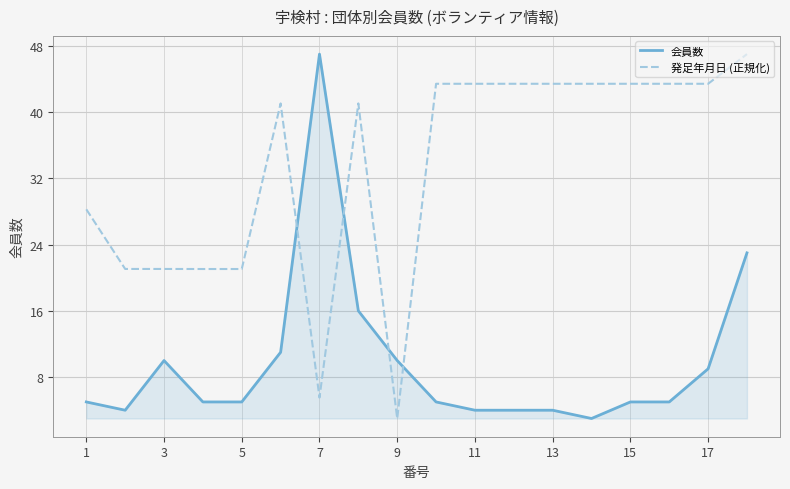

Does the chart have visible grid lines?

Yes